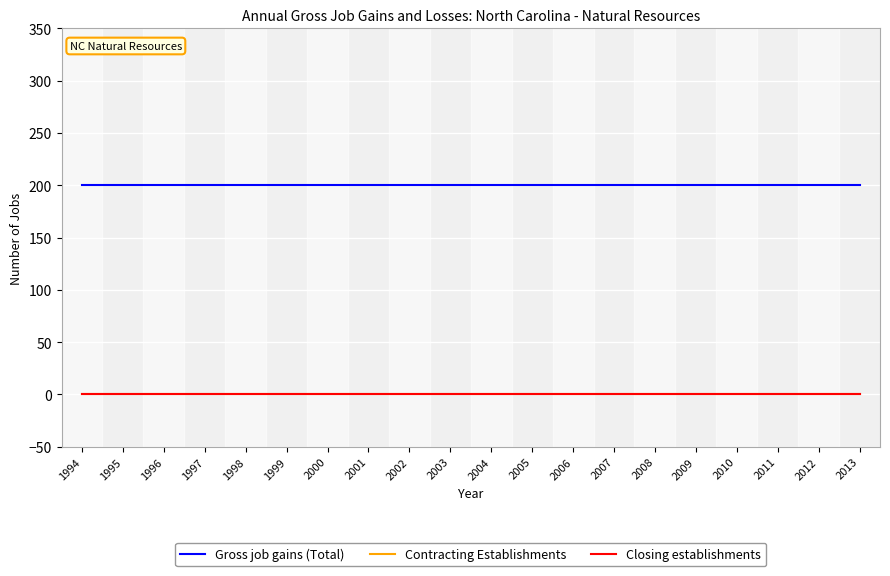

Reading left to right, transcribe all the data shown in this chart.

Gross job gains (Total): 1994=200	1995=200	1996=200	1997=200	1998=200	1999=200	2000=200	2001=200	2002=200	2003=200	2004=200	2005=200	2006=200	2007=200	2008=200	2009=200	2010=200	2011=200	2012=200	2013=200
Contracting Establishments: 1994=0	1995=0	1996=0	1997=0	1998=0	1999=0	2000=0	2001=0	2002=0	2003=0	2004=0	2005=0	2006=0	2007=0	2008=0	2009=0	2010=0	2011=0	2012=0	2013=0
Closing establishments: 1994=0	1995=0	1996=0	1997=0	1998=0	1999=0	2000=0	2001=0	2002=0	2003=0	2004=0	2005=0	2006=0	2007=0	2008=0	2009=0	2010=0	2011=0	2012=0	2013=0